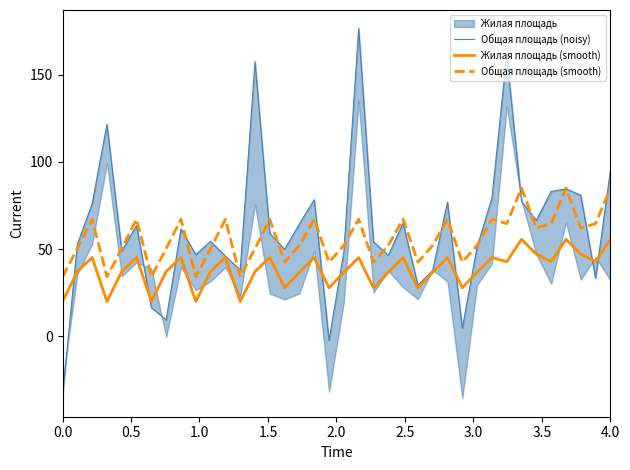

What is the highest value of the Общая площадь (smooth) series?

85.0